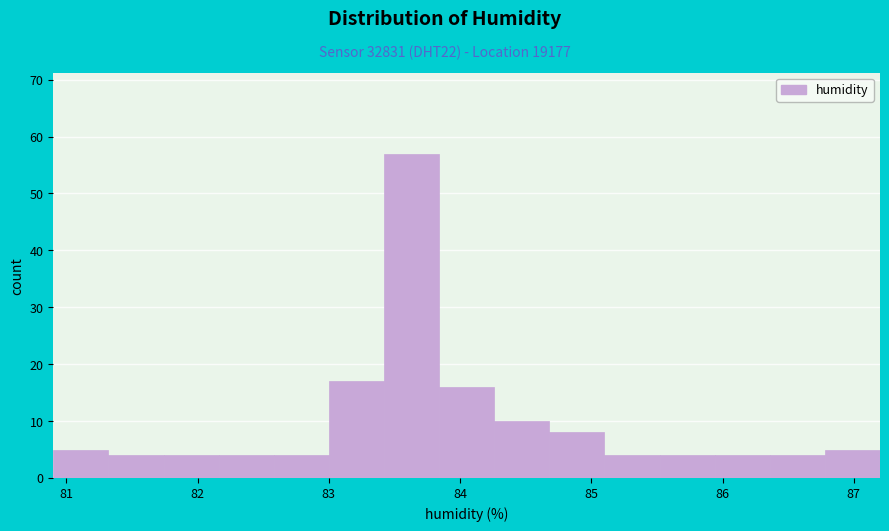

Reading left to right, transcribe this chart: for each bar, give the range it covers on the x-axis and its height. Neither the bar edges nor the heights are printed on the chart, so give them approximately, as read against the axes.

80.90 to 81.32: 5
81.32 to 81.74: 4
81.74 to 82.16: 4
82.16 to 82.58: 4
82.58 to 83.00: 4
83.00 to 83.42: 17
83.42 to 83.84: 57
83.84 to 84.26: 16
84.26 to 84.68: 10
84.68 to 85.10: 8
85.10 to 85.52: 4
85.52 to 85.94: 4
85.94 to 86.36: 4
86.36 to 86.78: 4
86.78 to 87.20: 5